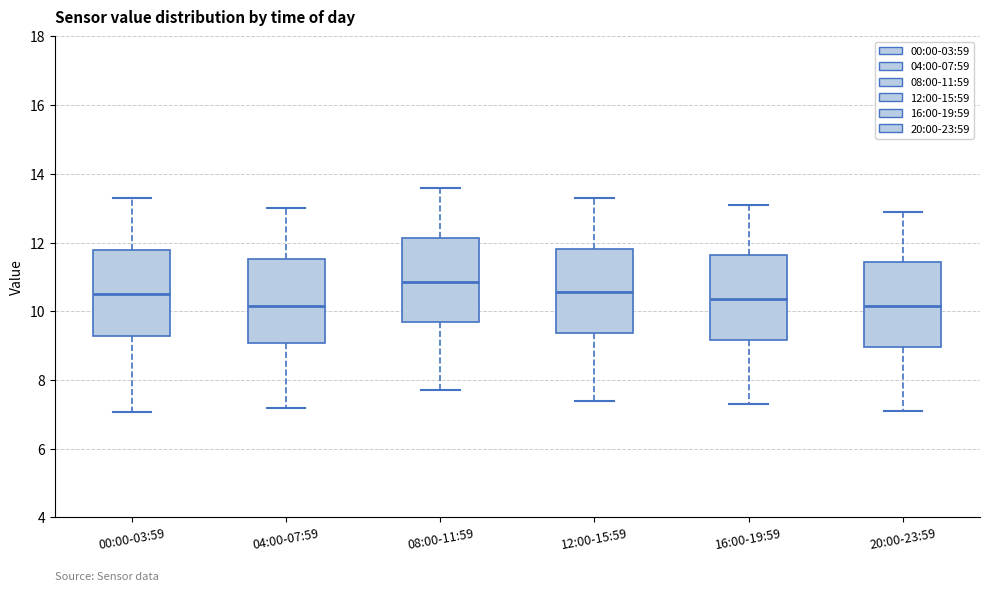

Where is the upper edge of the box for 04:00-07:59 on the y-axis? The values are not printed on the chart, so give them approximately, as read against the axis.

11.6